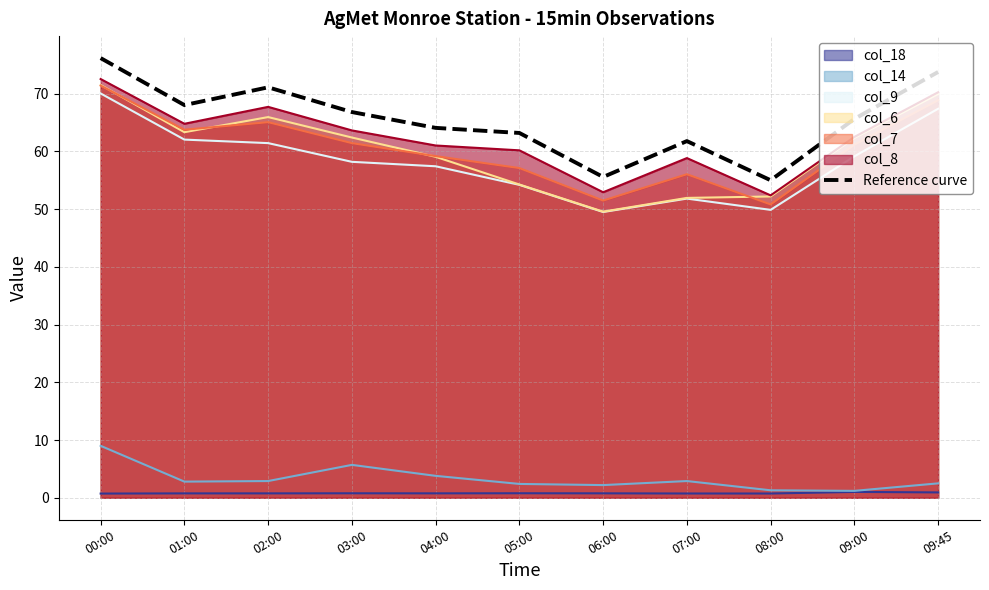

What position from the left is 03:00?

4